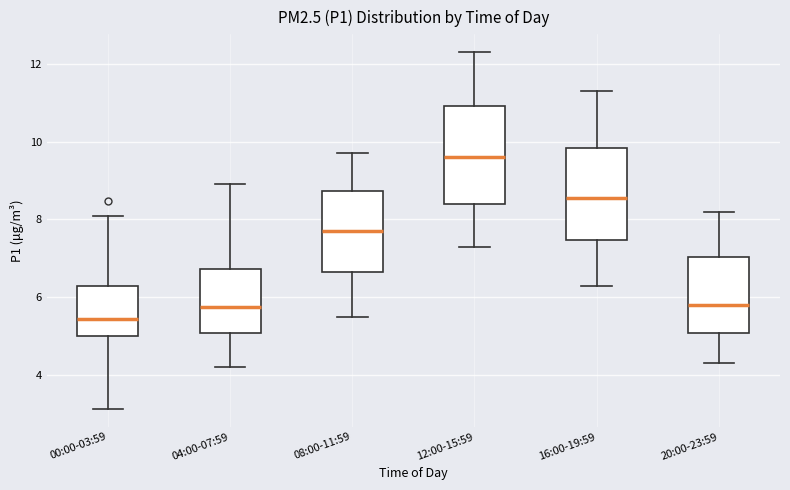

Where does the upper whisker of the box for 16:00-19:59 end on the y-axis? The values are not printed on the chart, so give them approximately, as read against the axis.

11.4